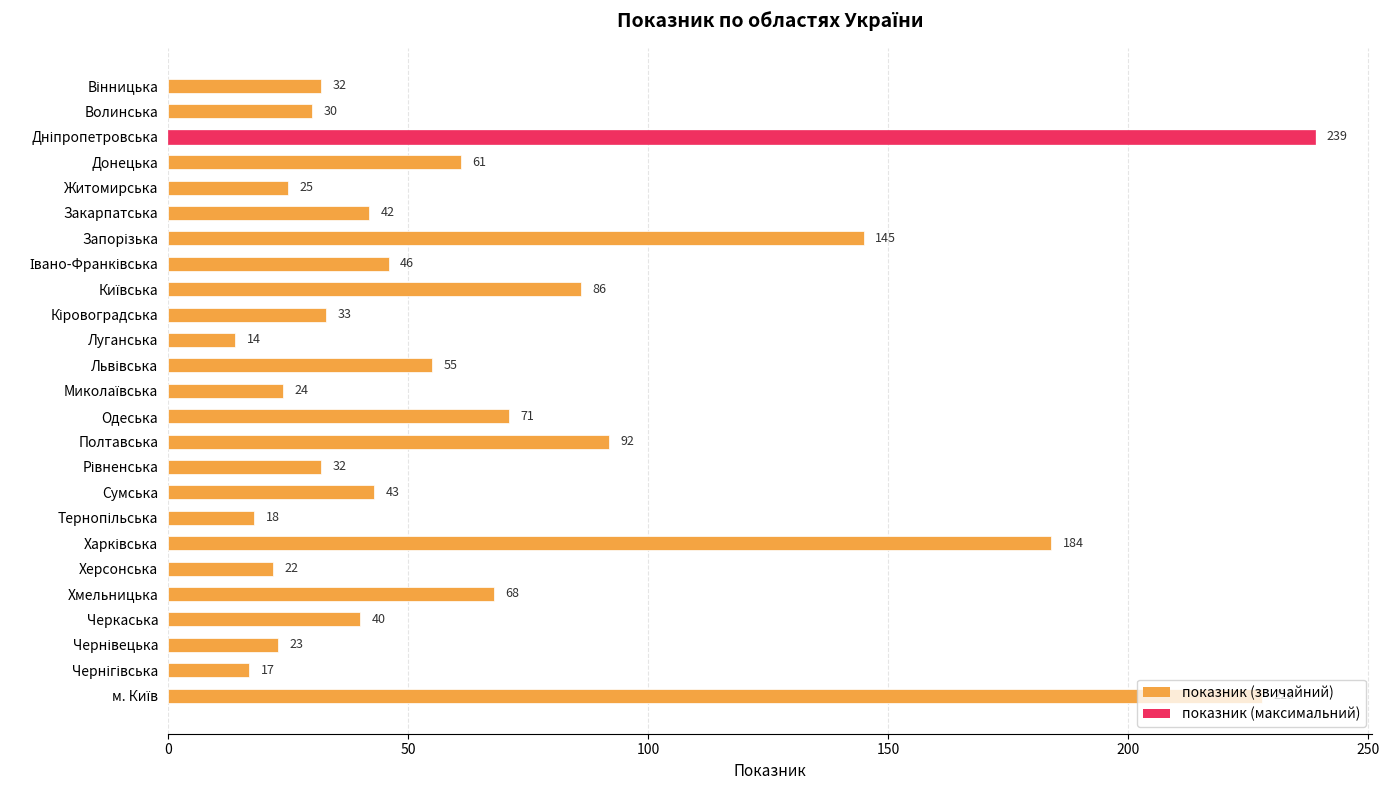

What is the minimum value shown in the chart?

14